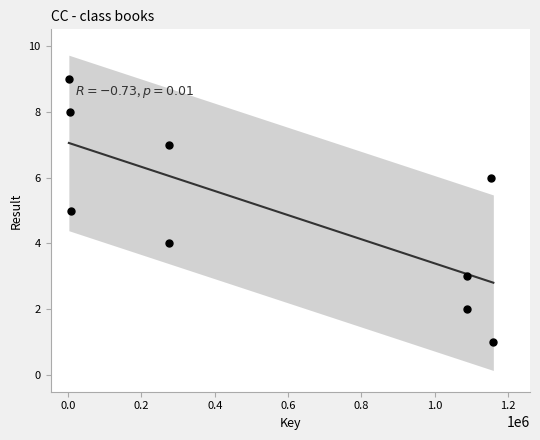

What is the range of Y values (max minus min)?

8